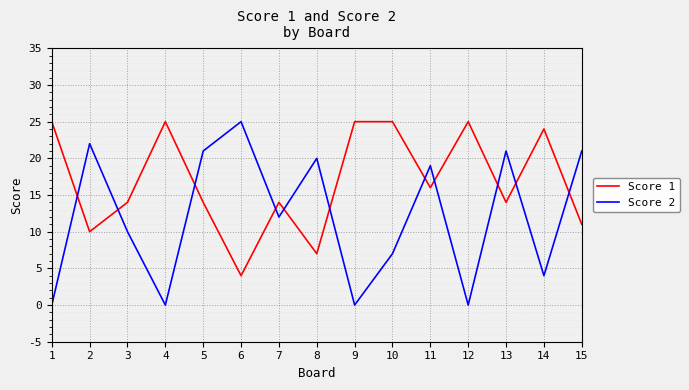

Is the value of Score 2 at 8 greater than the value of Score 1 at 7?

Yes